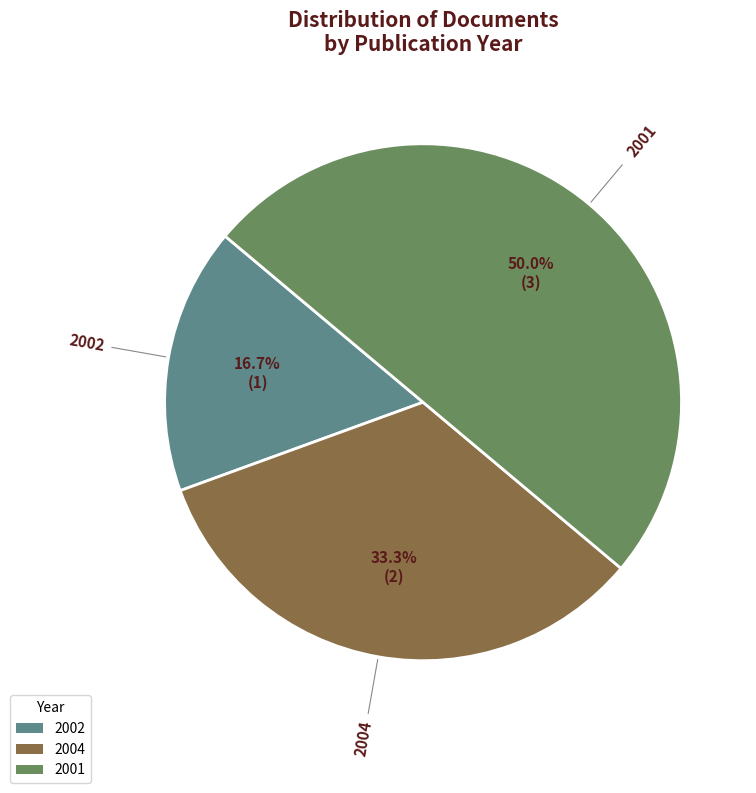

Is 2002 the majority of the pie?

No